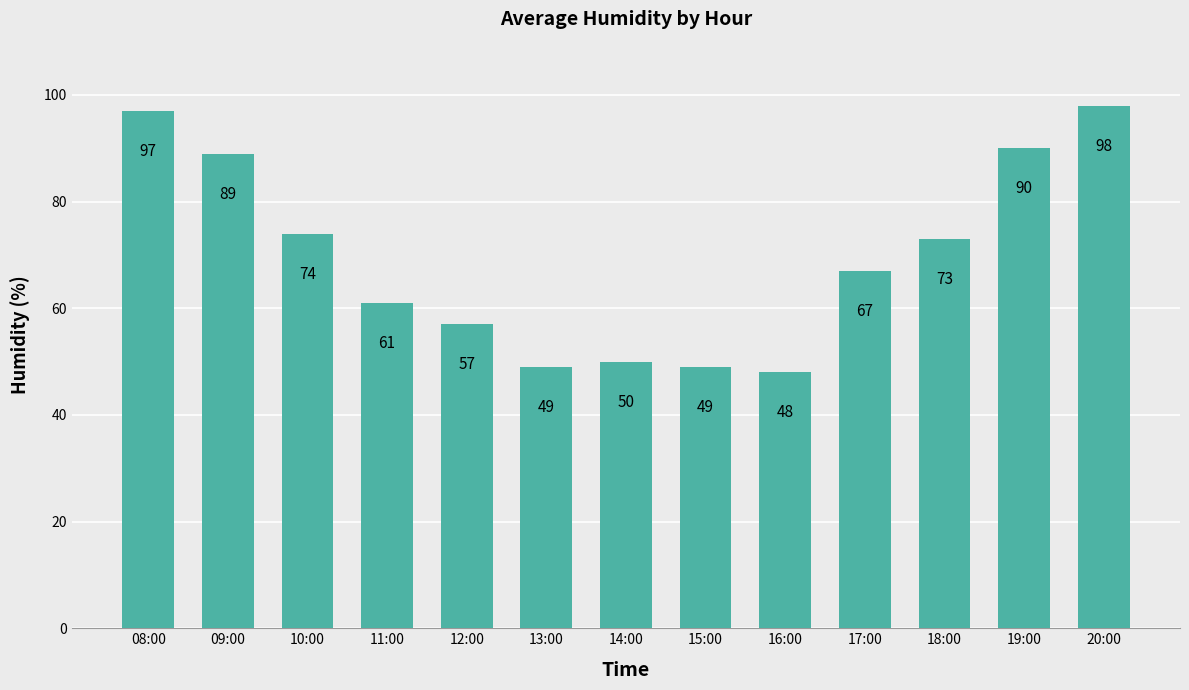

What is the label of the 3rd bar from the left?

10:00